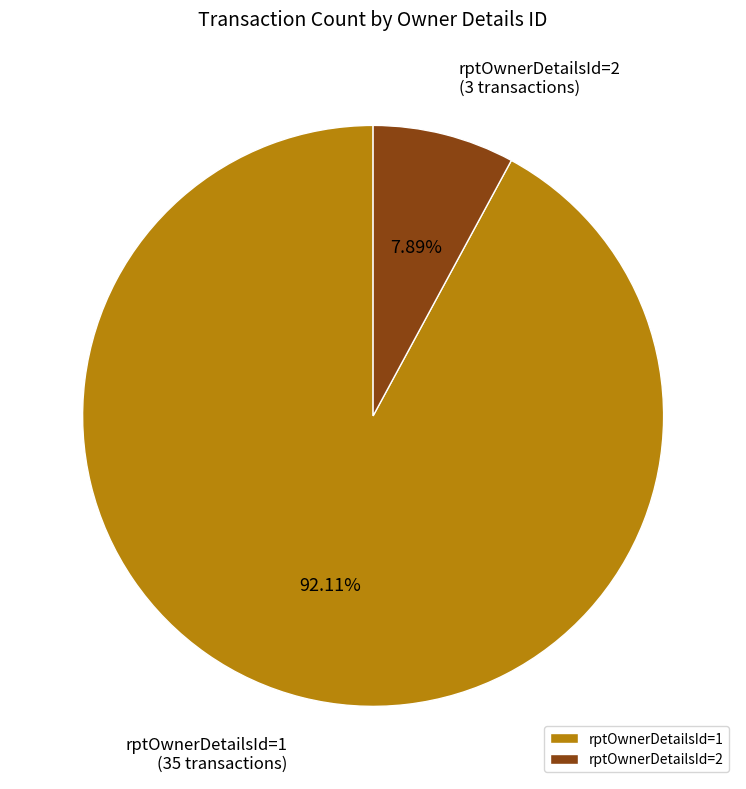

How many segments does this pie chart have?

2